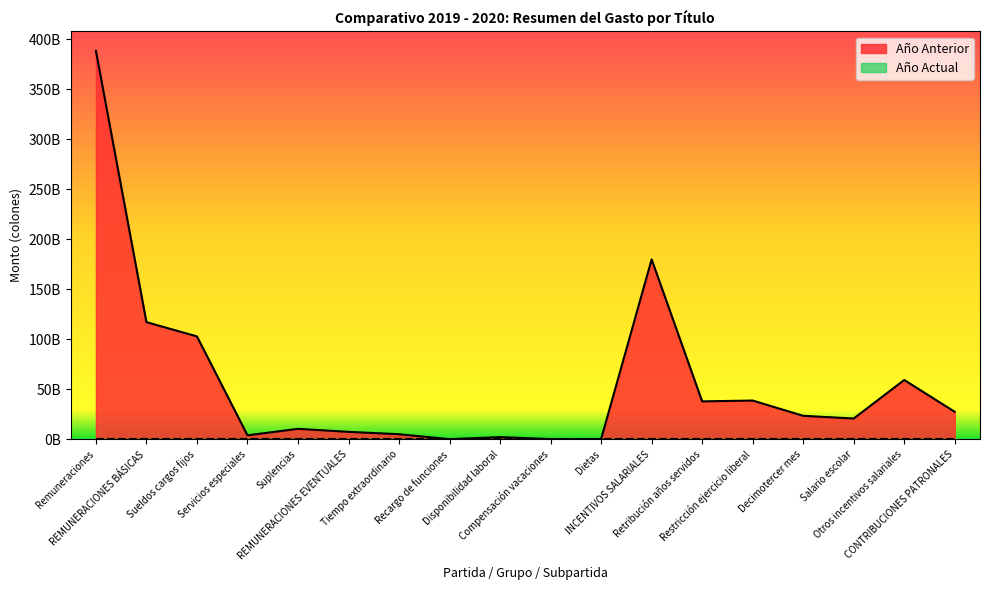

What is the label of the 12th point from the left?

INCENTIVOS SALARIALES